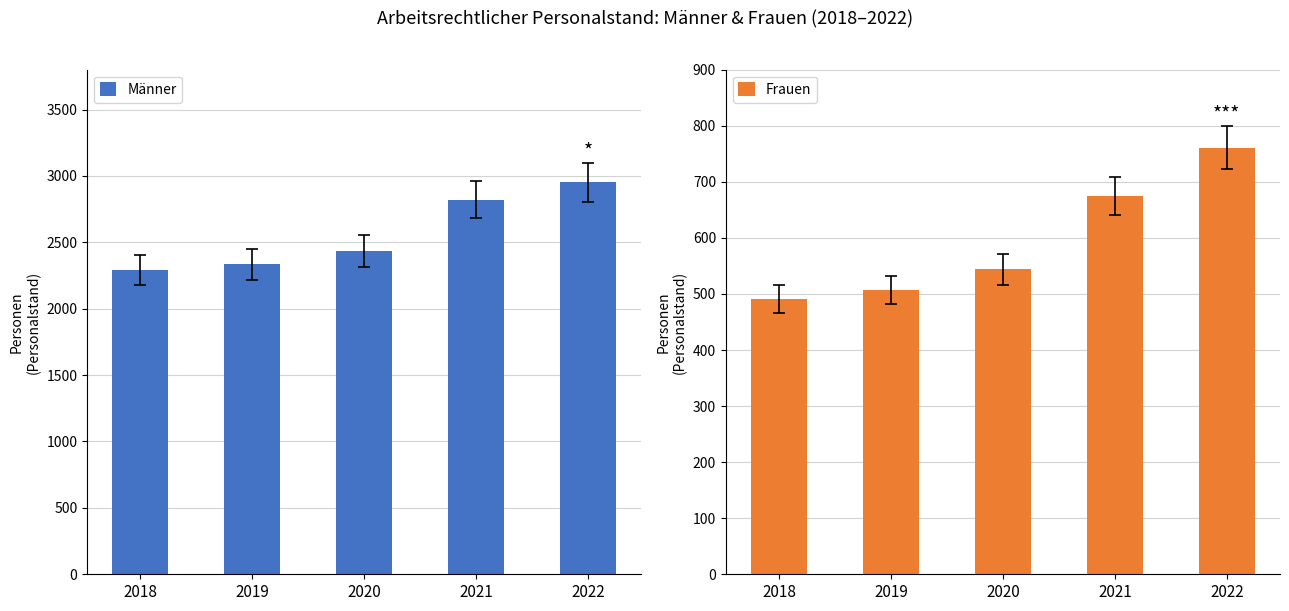

How many values in the Männer series exceed 2436?

2